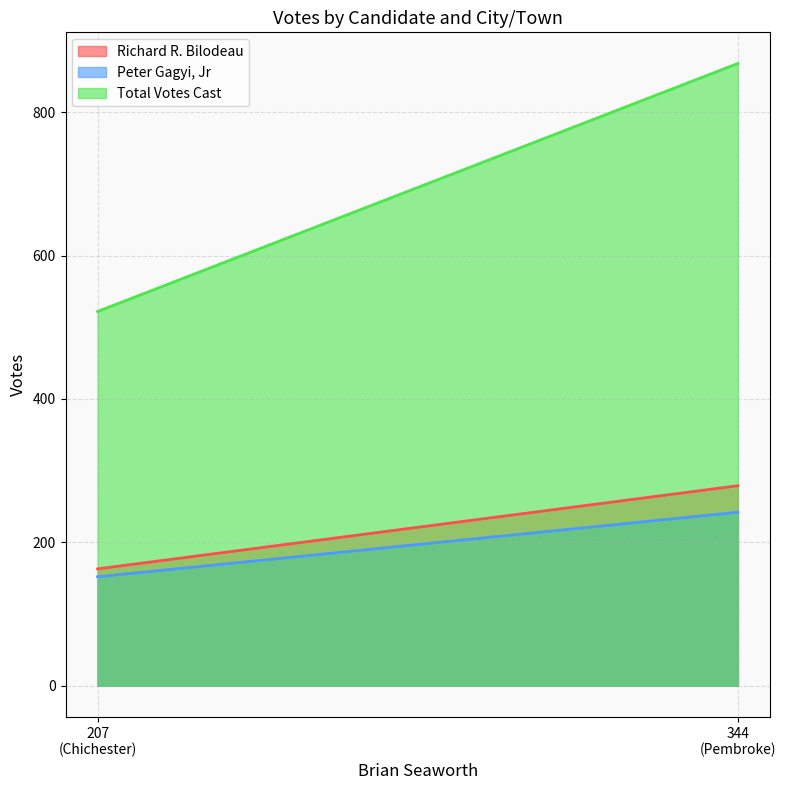

How many data points in Total Votes Cast are less than 868?

1